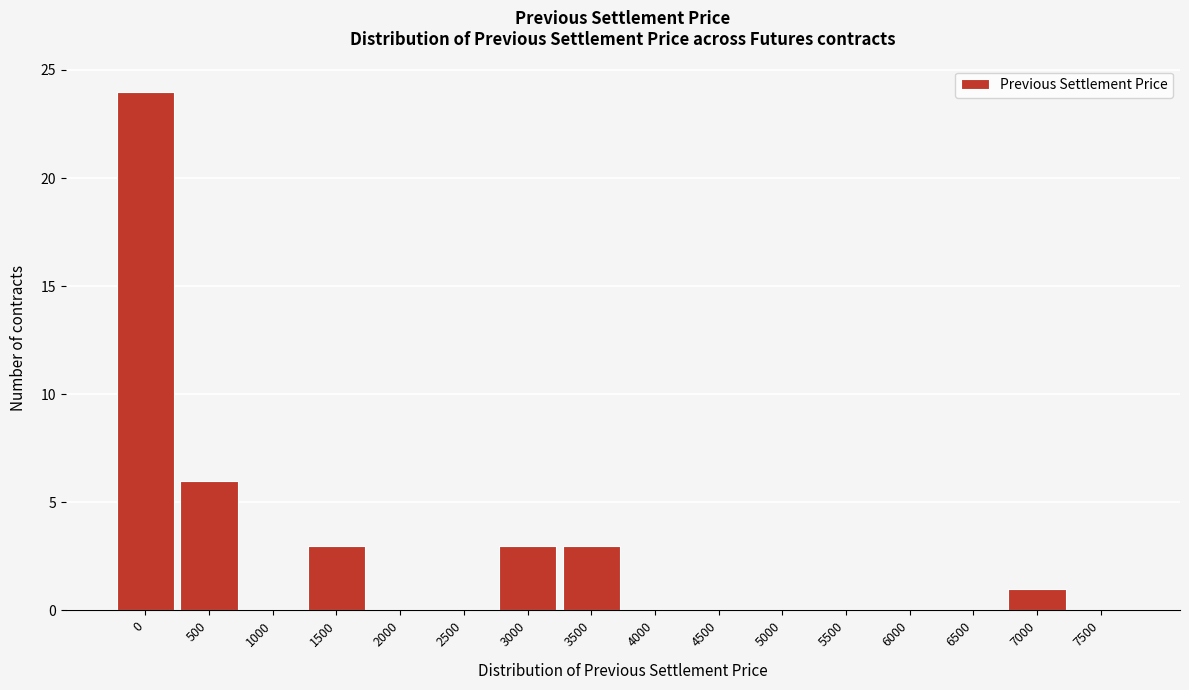

Reading right to left, extract all data points from this chart.

7500=0	7000=1	6500=0	6000=0	5500=0	5000=0	4500=0	4000=0	3500=3	3000=3	2500=0	2000=0	1500=3	1000=0	500=6	0=24